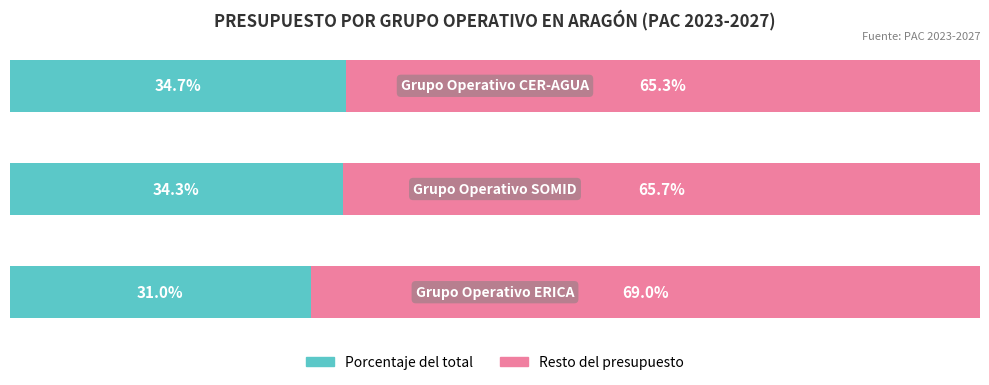

What is the sum of all Resto del presupuesto values?

200.0